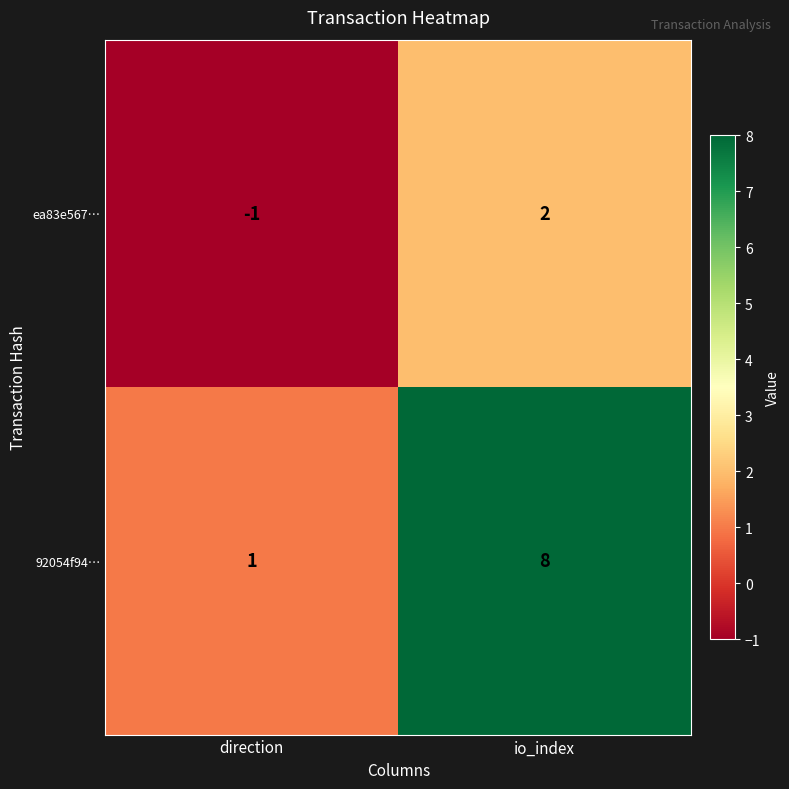

Rank the series by their maximum value, from highest to lowest.

92054f94…, ea83e567…